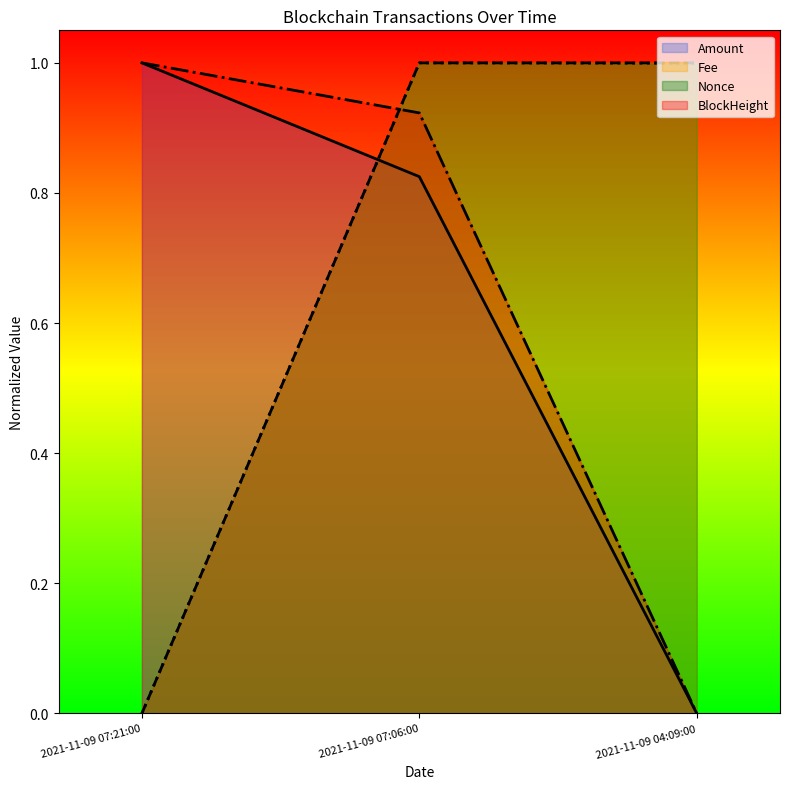

How many distinct data groups are displayed?

4